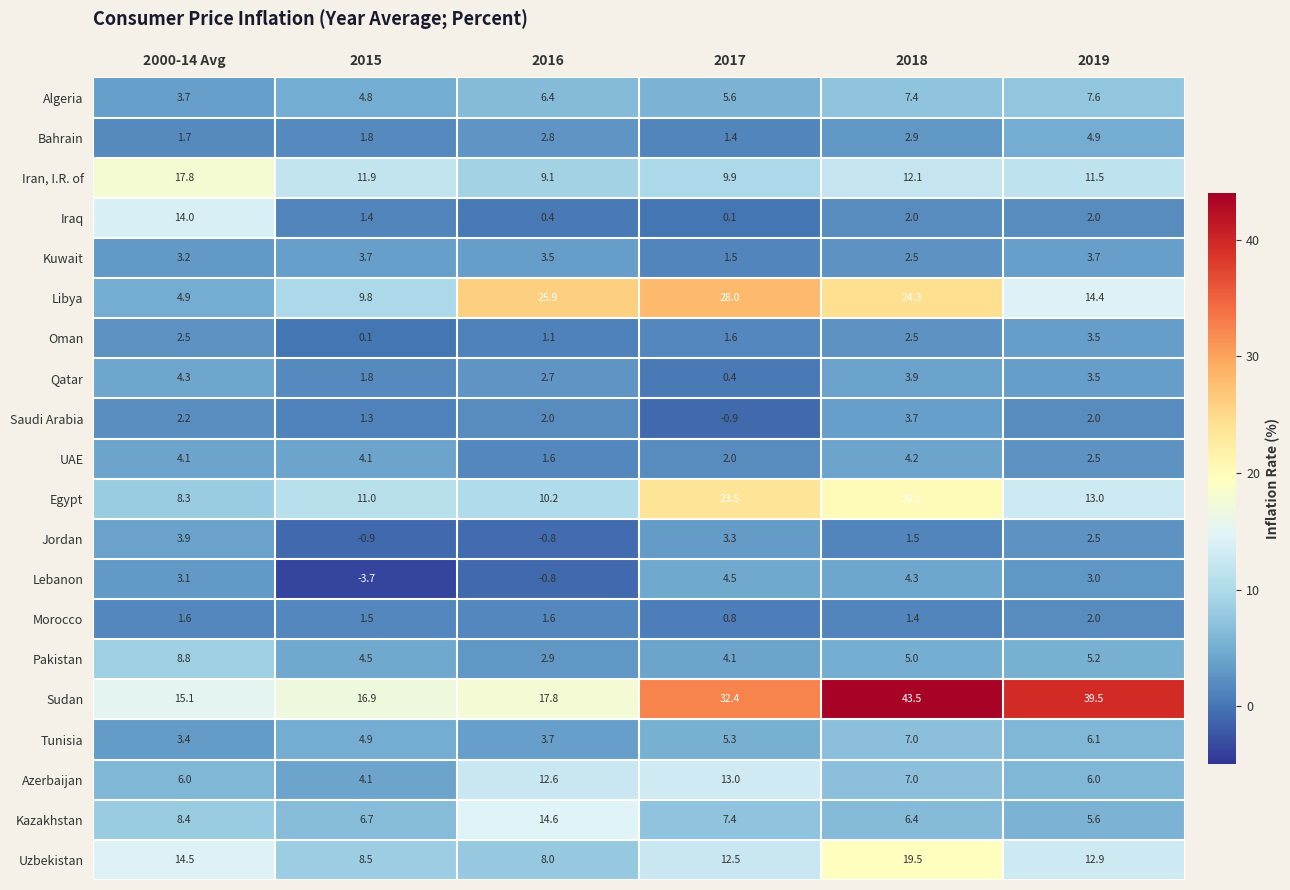

Count the number of data series in this chart.

20